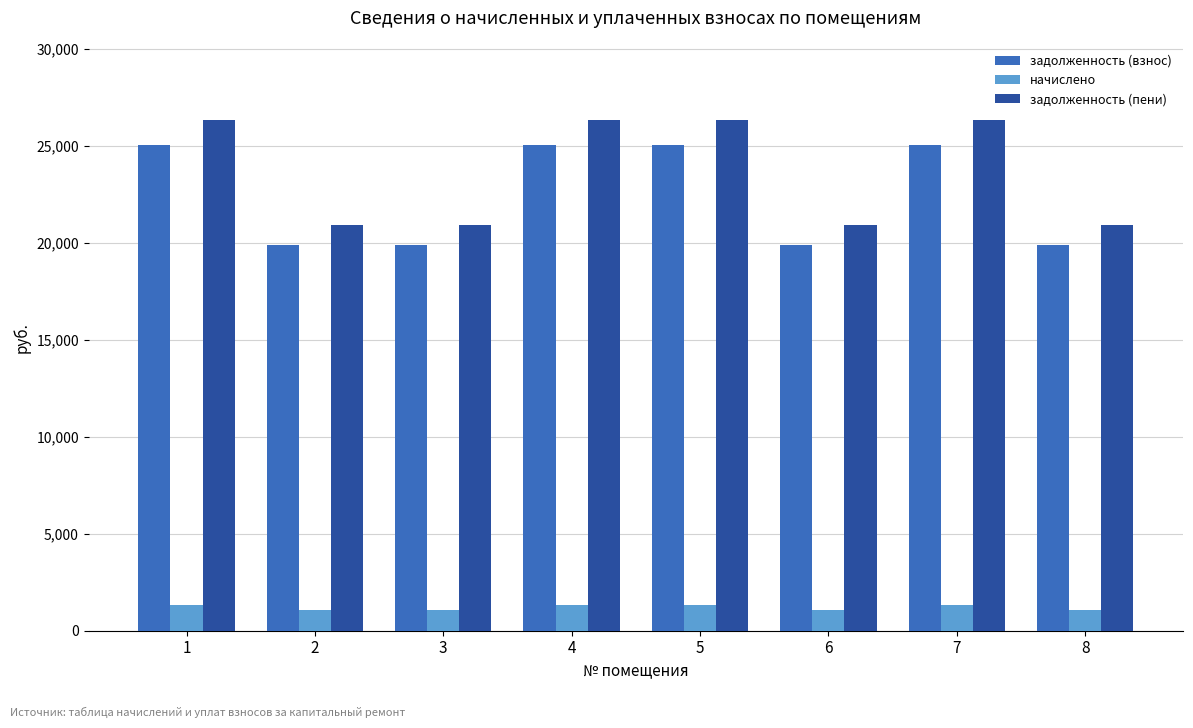

Rank the series by their maximum value, from lowest to highest.

начислено, задолженность (взнос), задолженность (пени)